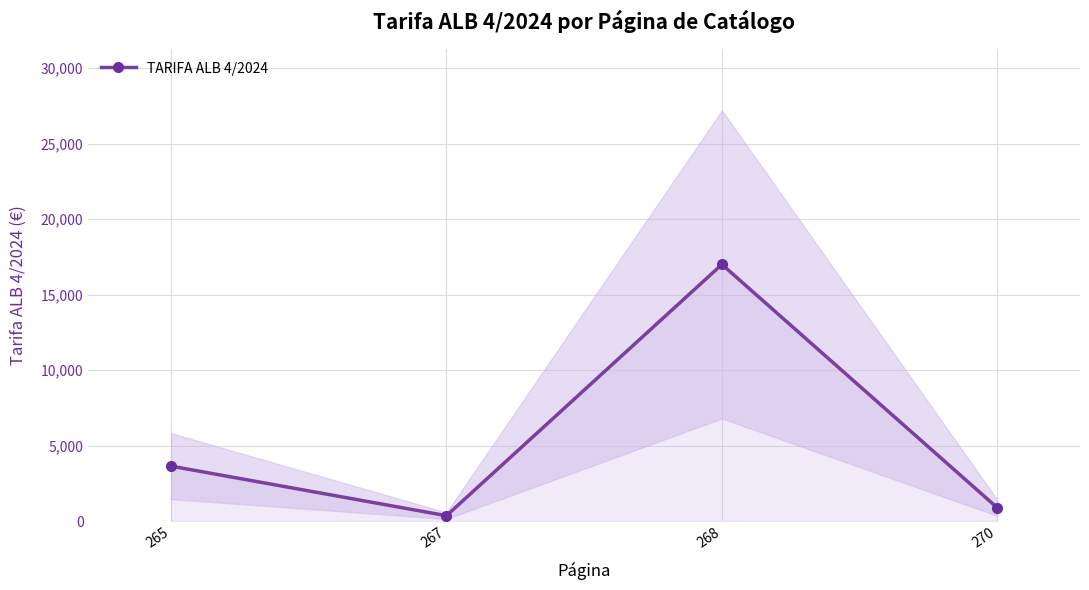

Between 267 and 265, which is larger?

265